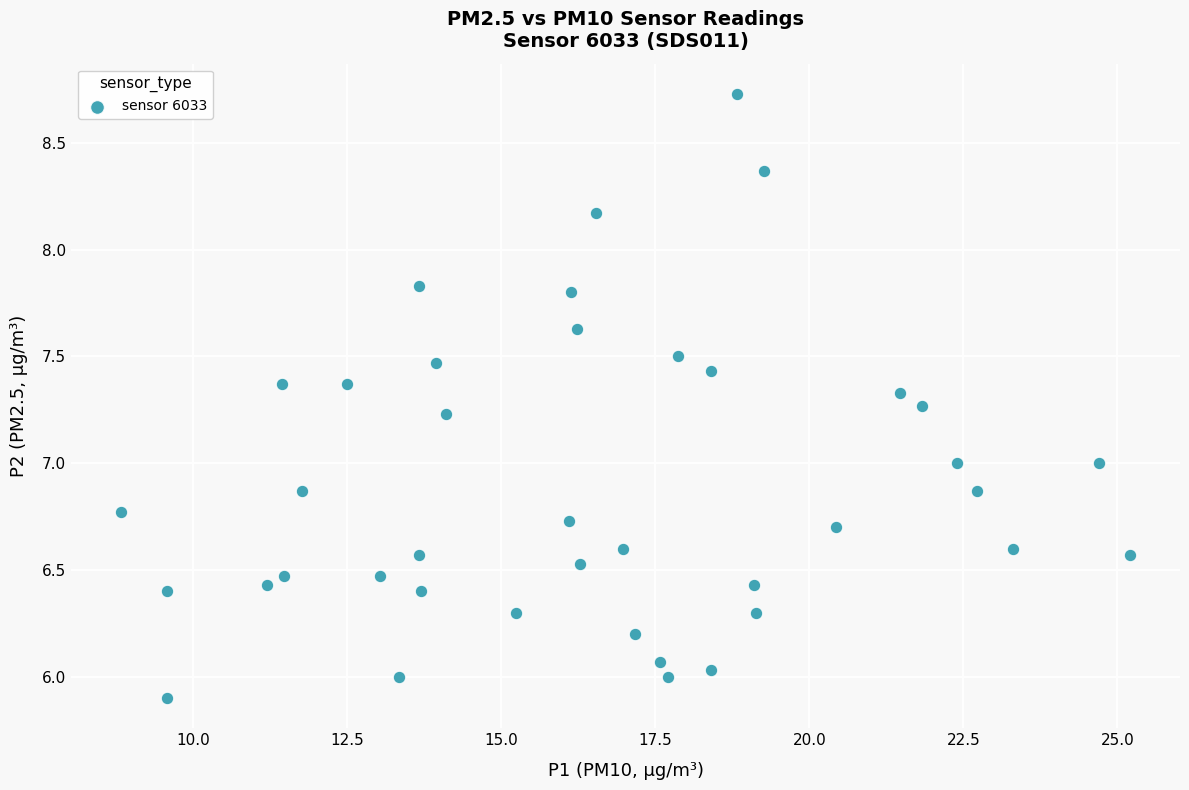

What is the range of Y values (max minus min)?

2.8